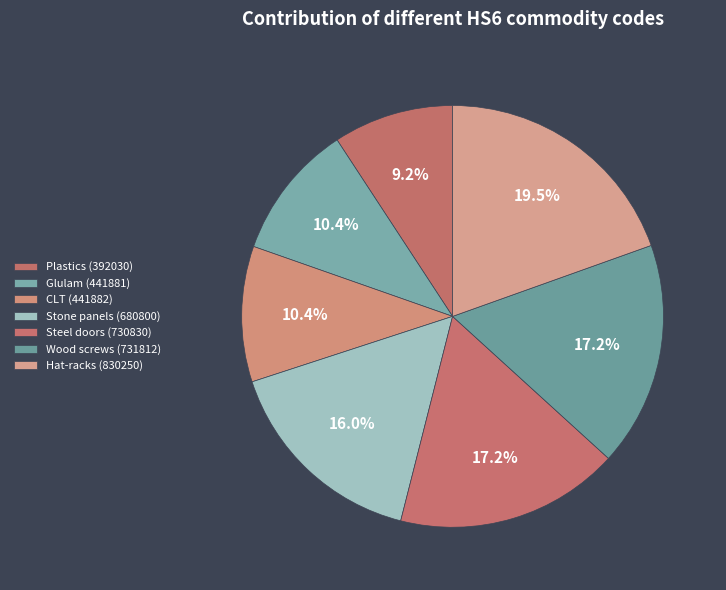

Count the number of slices in the pie.

7